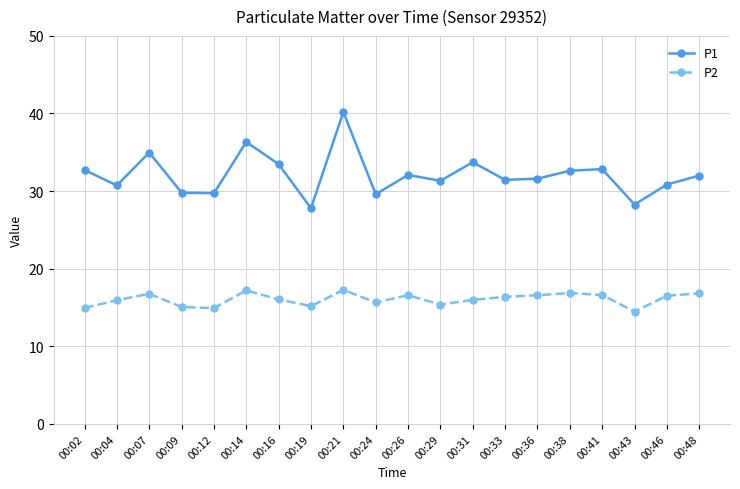

How many distinct data groups are displayed?

2